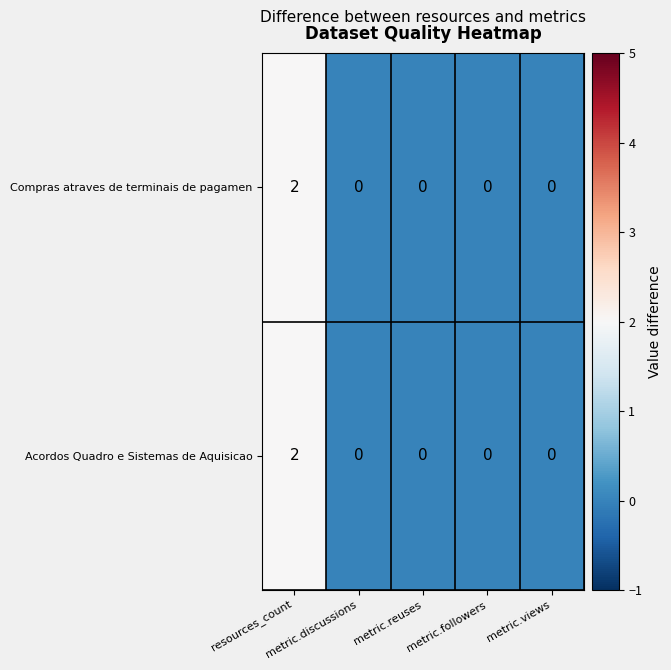

How many Compras atraves de terminais de pagamen values are between 0 and 1?

4